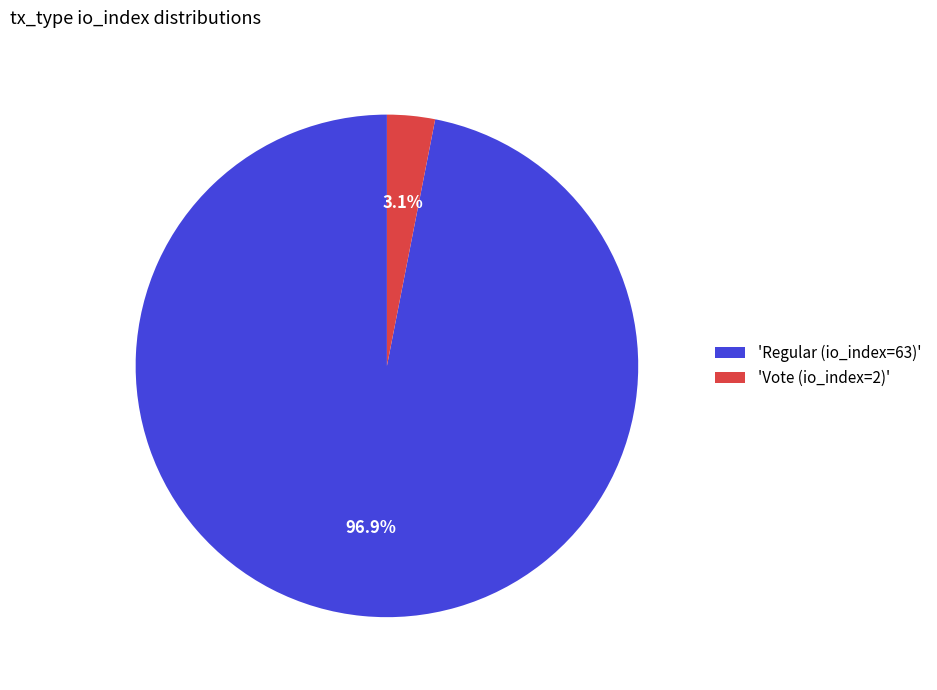

Rank the categories by value from highest to lowest.

'Regular (io_index=63)', 'Vote (io_index=2)'